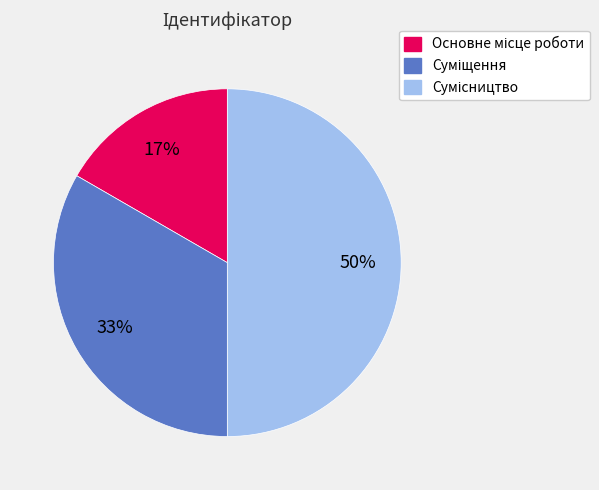

To the nearest percent, what is the average slice percentage?

33%